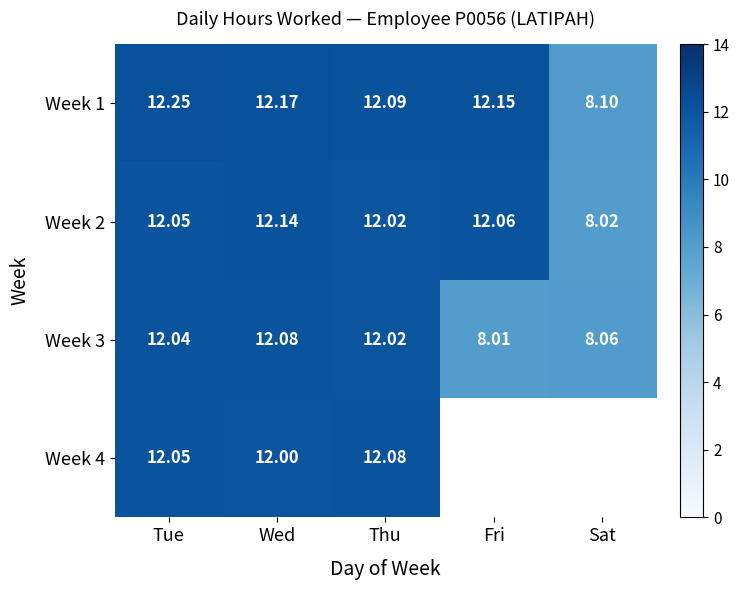

At which label does Week 3 first exceed 12?

Tue